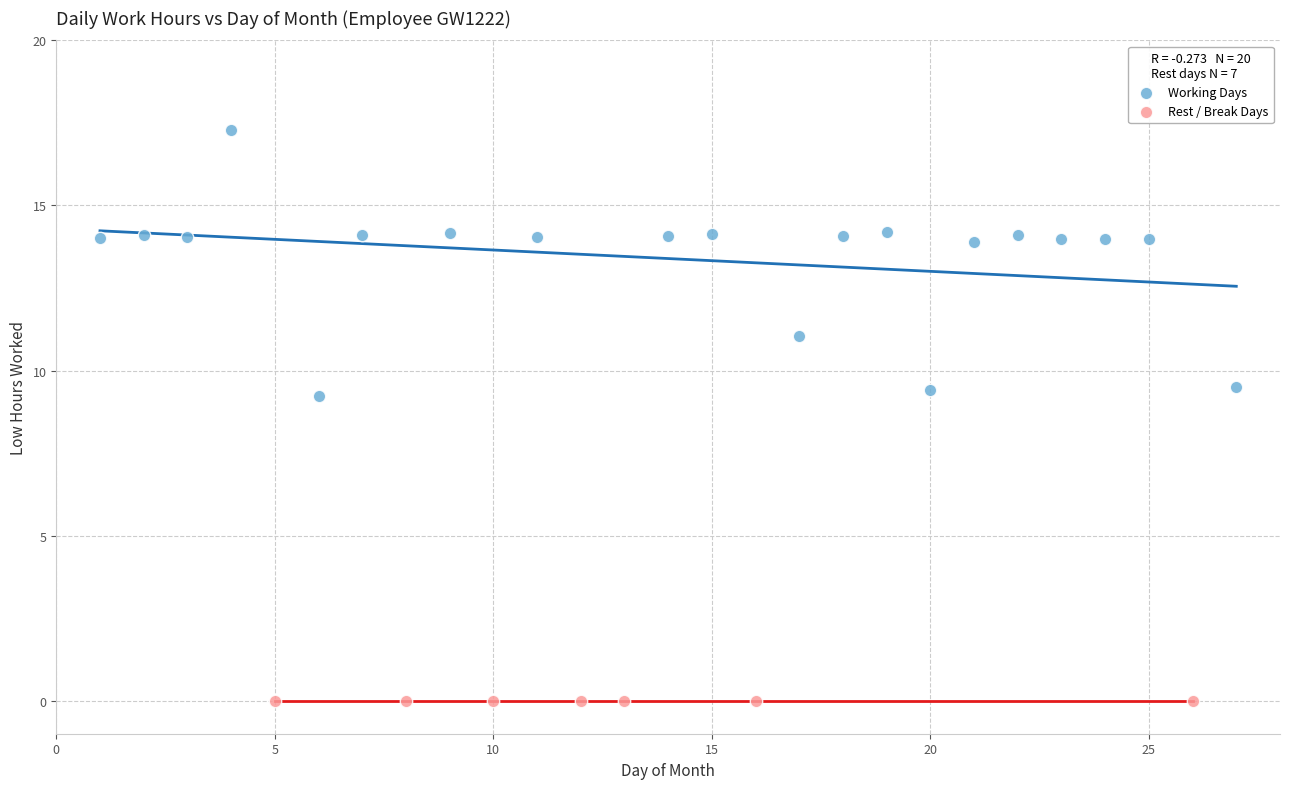

Which series reaches the minimum Y coordinate?

Rest / Break Days